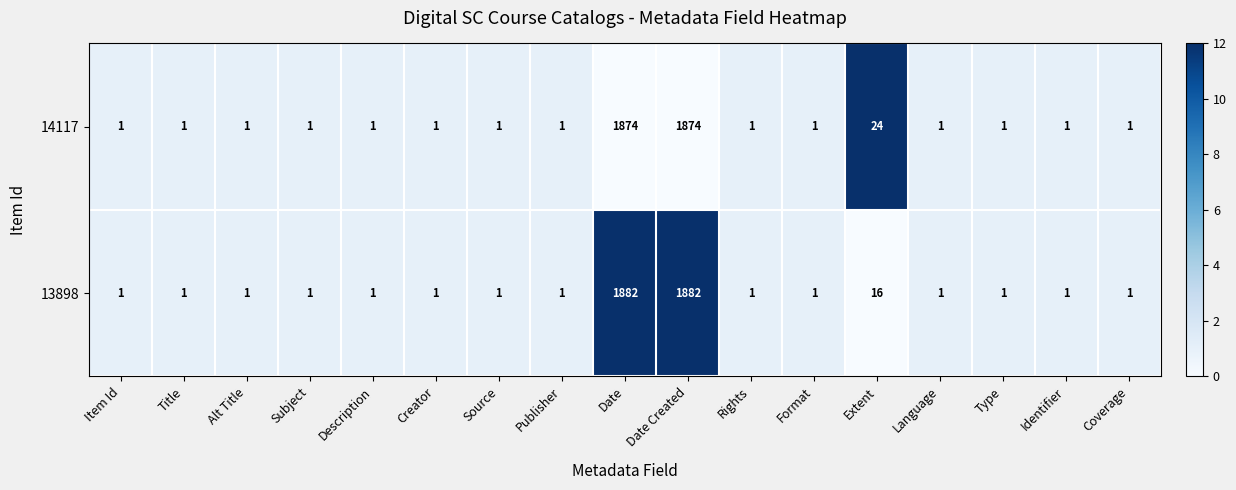

Rank the series by their maximum value, from lowest to highest.

14117, 13898